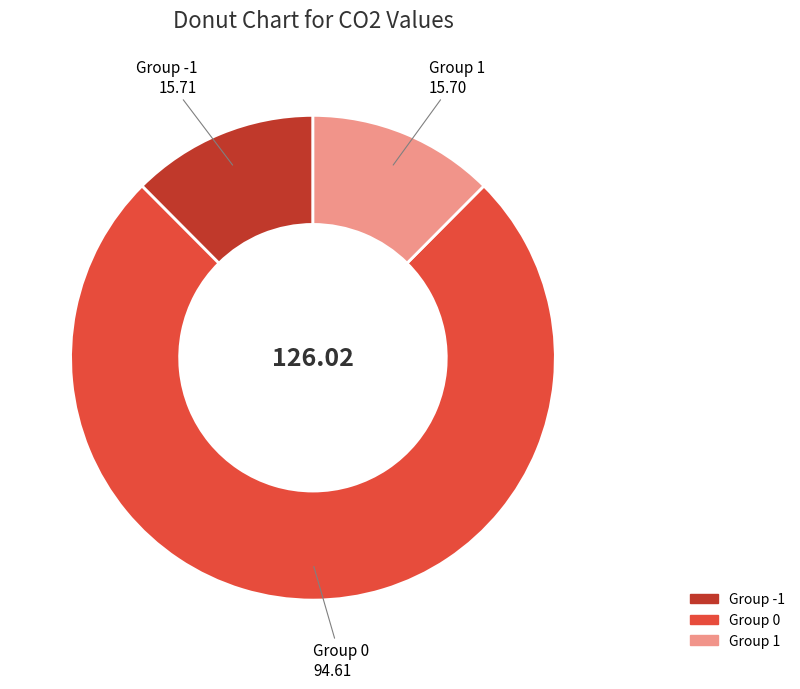

Is there any slice that represents more than half of the pie?

Yes